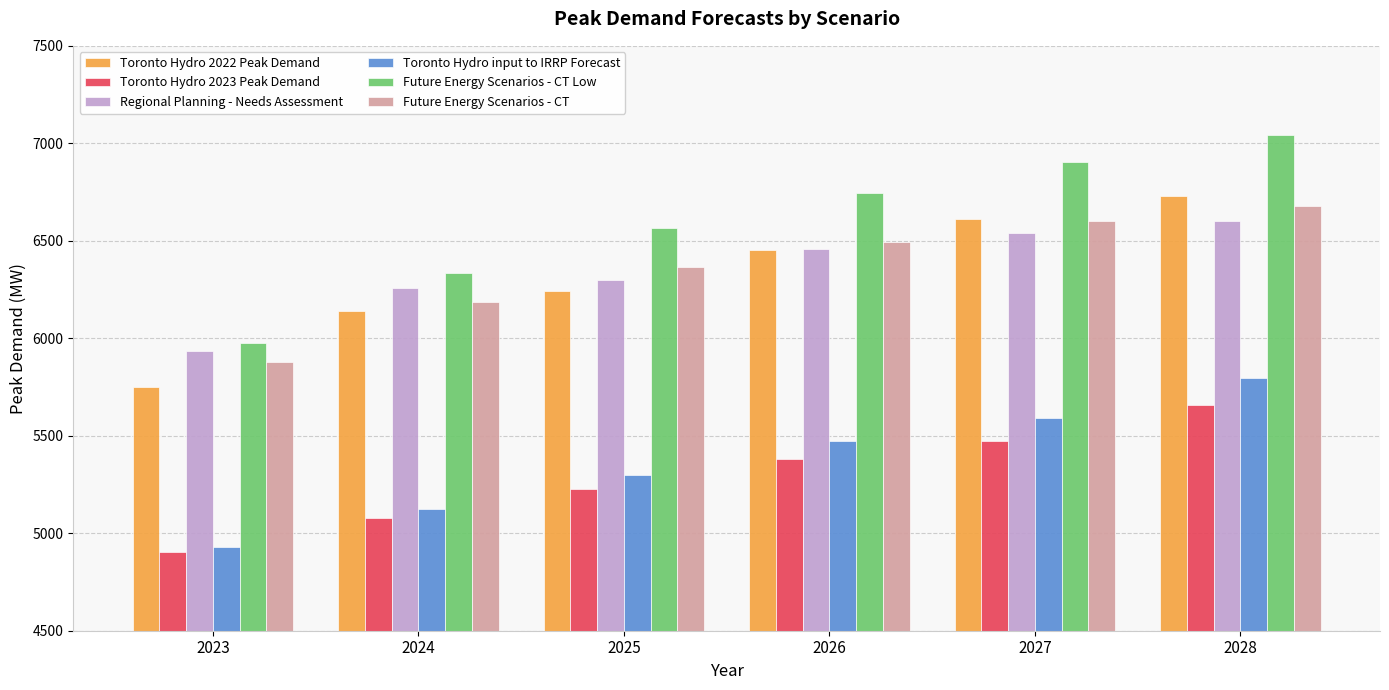

Which series changed the most between 2025 and 2028?

Toronto Hydro input to IRRP Forecast